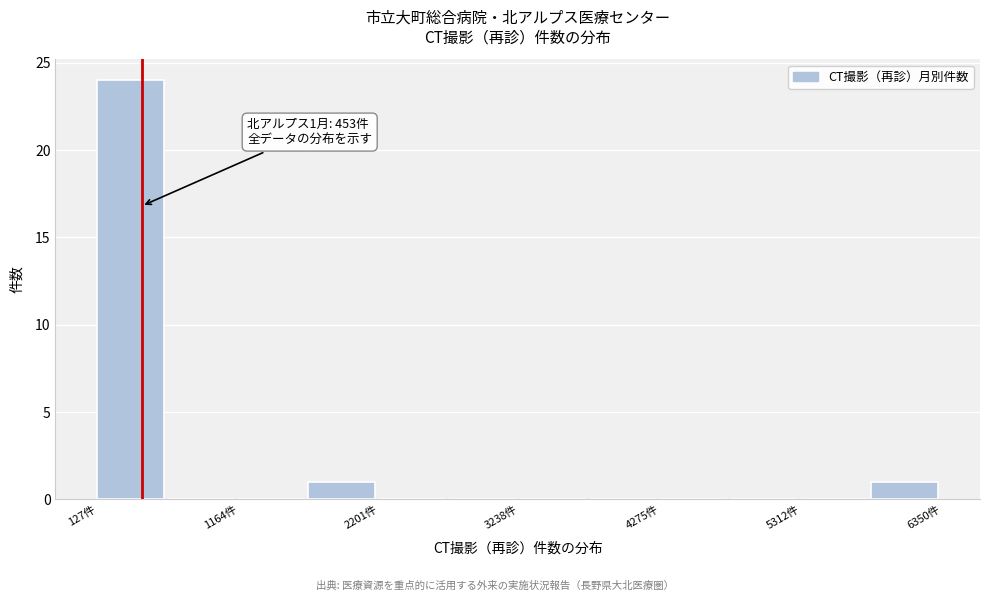

Around what value on the x-axis is the tallest bar? Give the approximate position of its centre, as read against the axis.

400